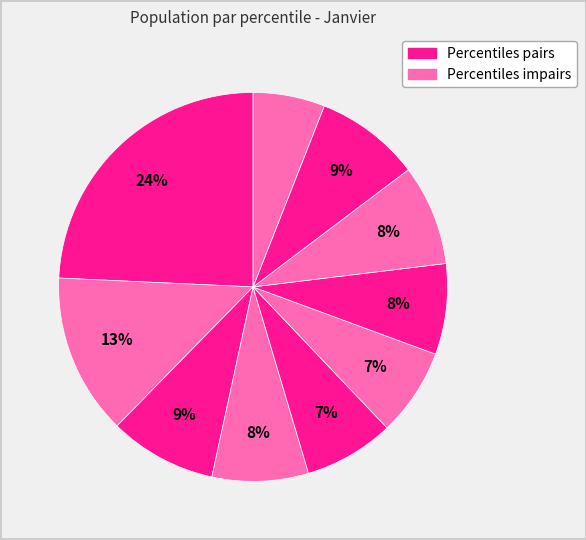

Count the number of slices in the pie.

10